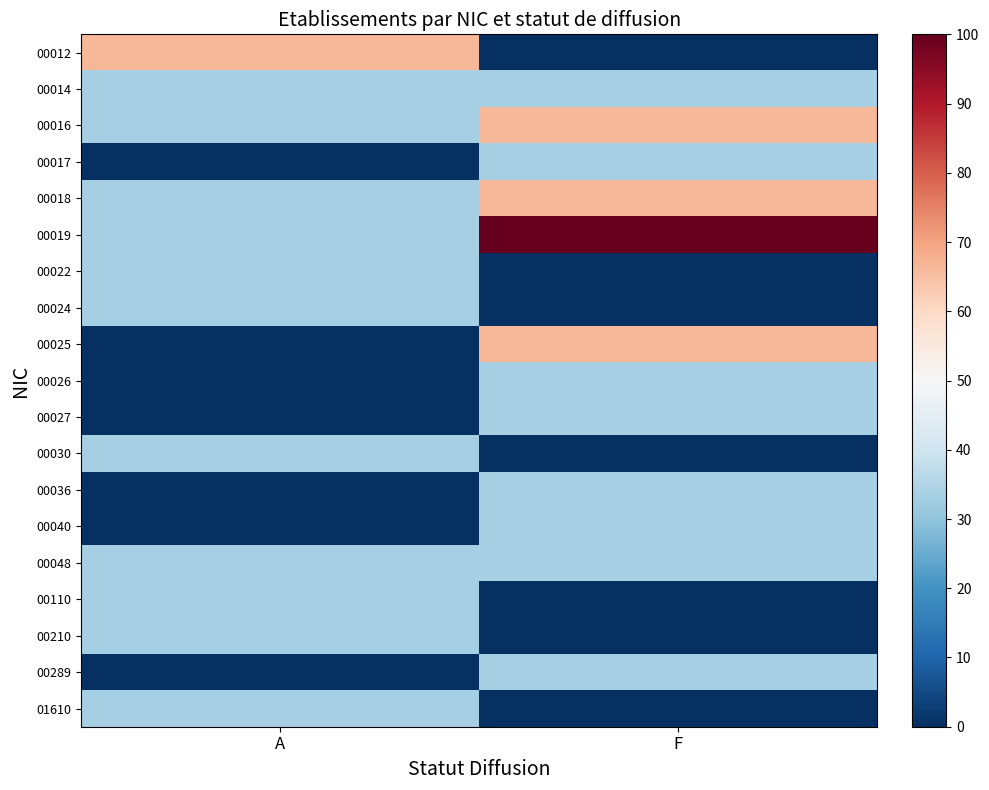

At which category is the sum across all series the highest?

F